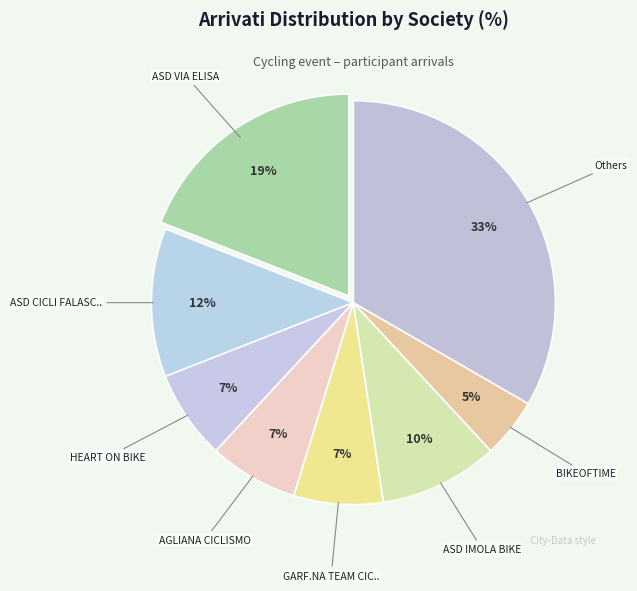

Count the number of slices in the pie.

8